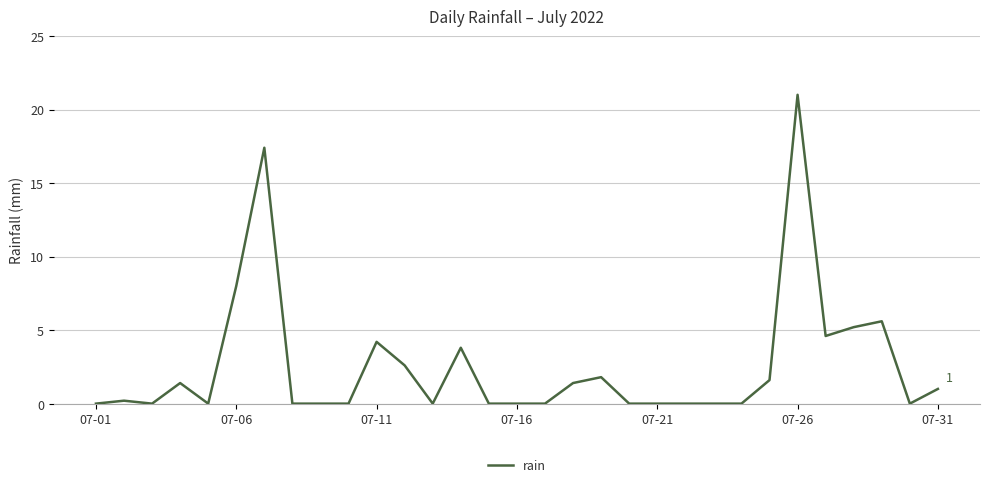

What is the difference between the maximum and minimum values?

21.0